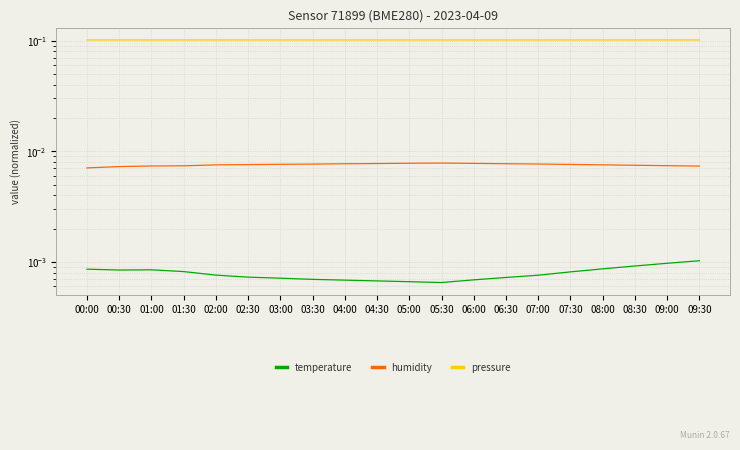

Between 00:30 and 04:30, which is larger?

00:30